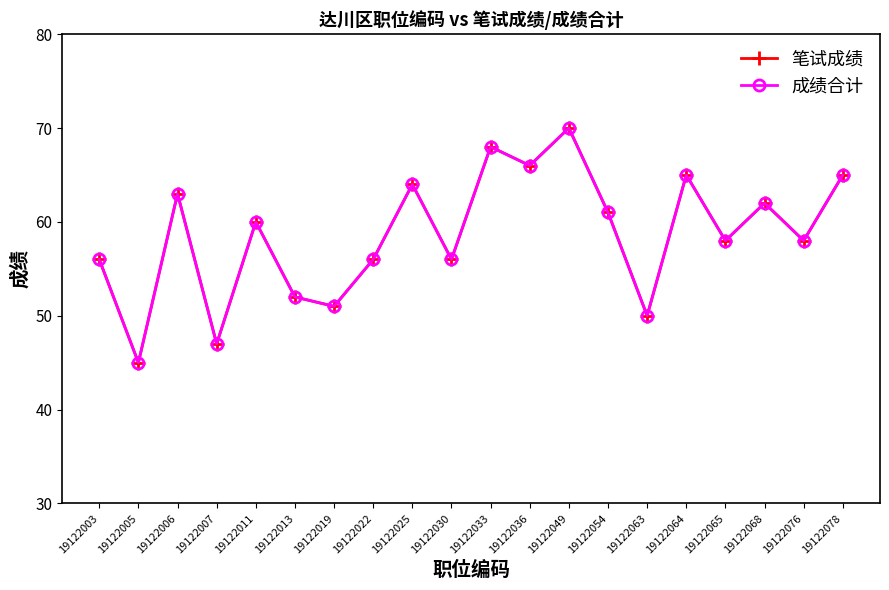

At which category does 笔试成绩 reach its first local valley?

19122005